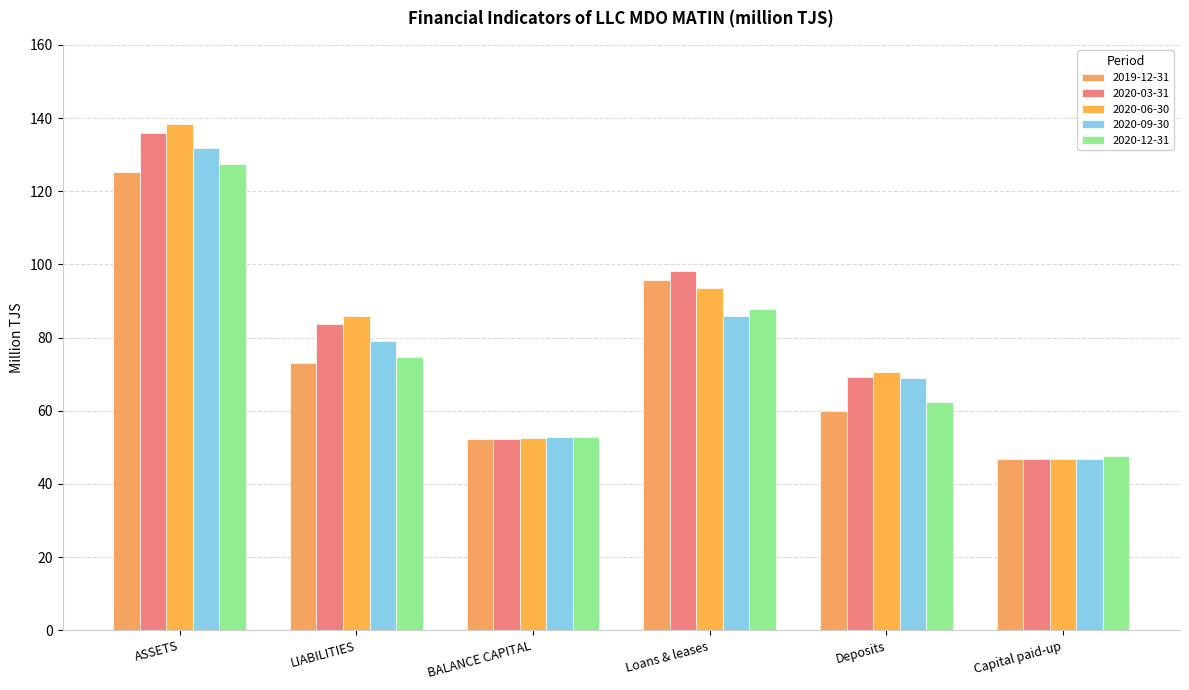

What is the average value of the 2020-03-31 series?

81.0